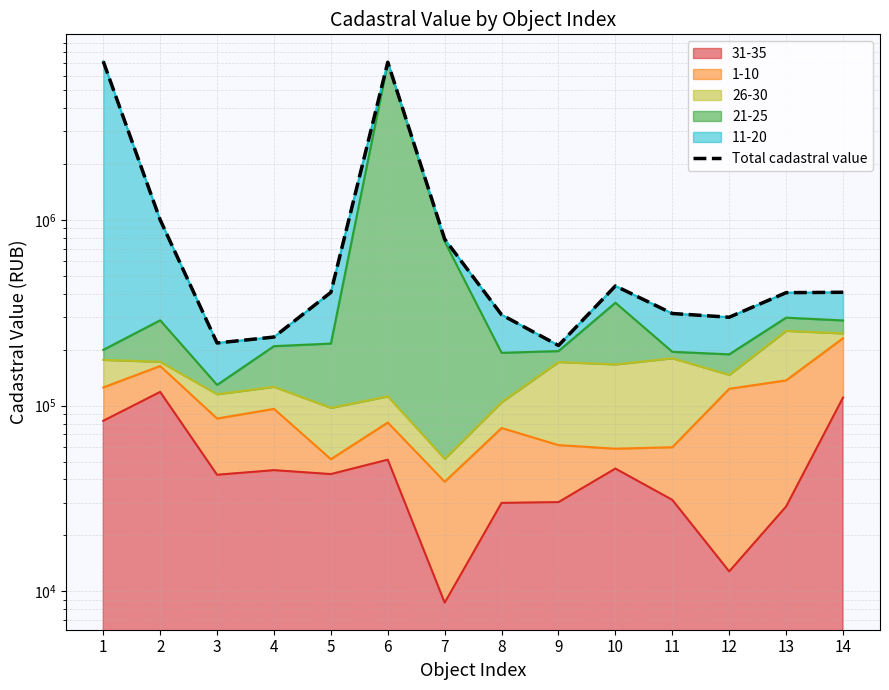

Is it true that the value at 4 is 391892.5?

False